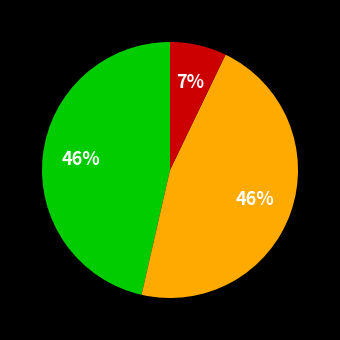

Is there a majority slice in this chart?

No